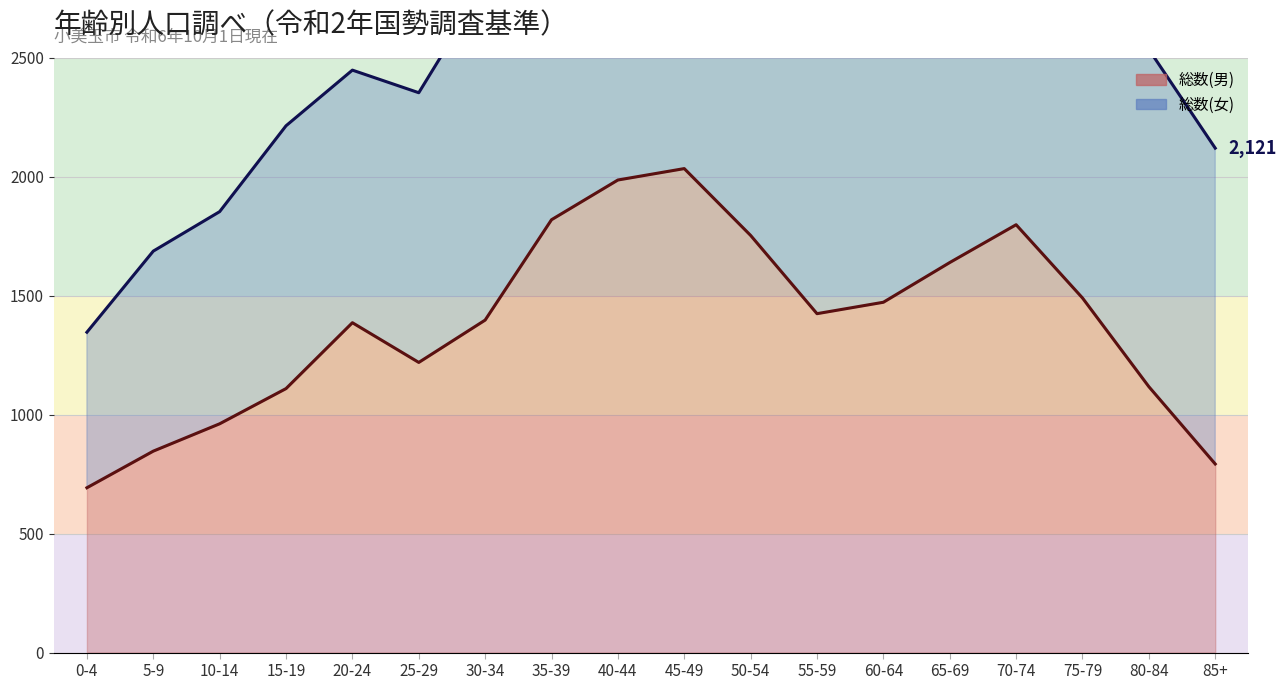

Reading left to right, what are all the values shown in this chart?

693	847	962	1110	1387	1220	1398	1820	1987	2035	1754	1425	1473	1640	1799	1491	1118	793